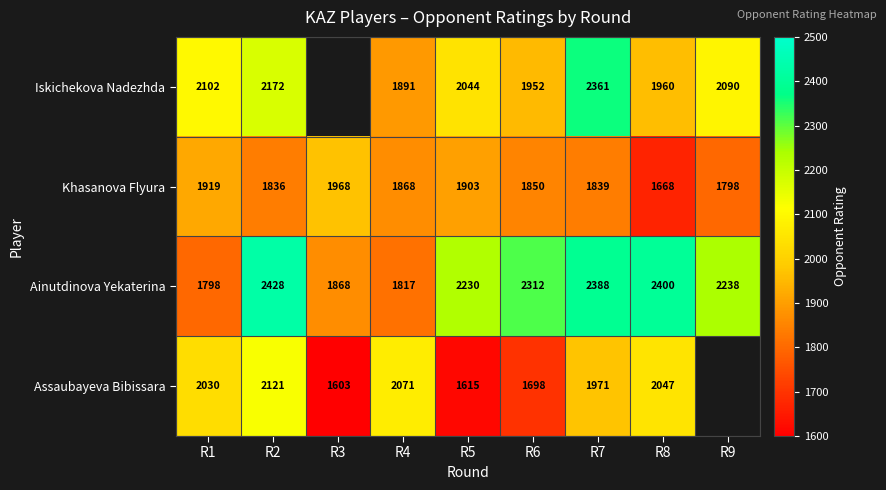

List the labels in order of Ainutdinova Yekaterina value, smallest first.

R1, R4, R3, R5, R9, R6, R7, R8, R2